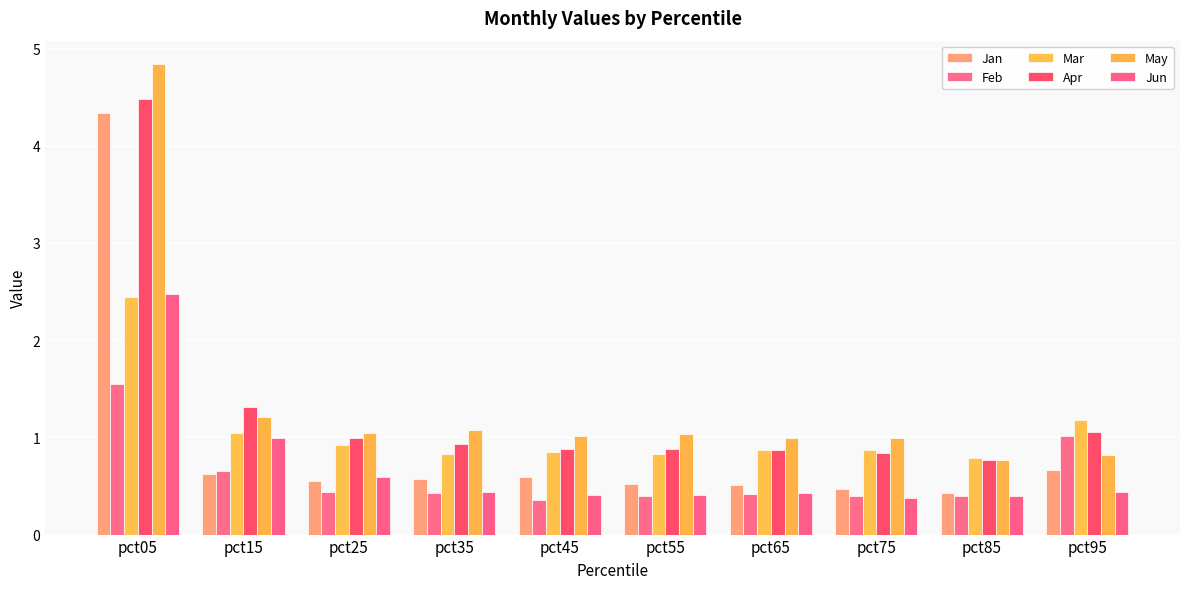

What is the value of the Jan bar at the 7th from the left?

0.5